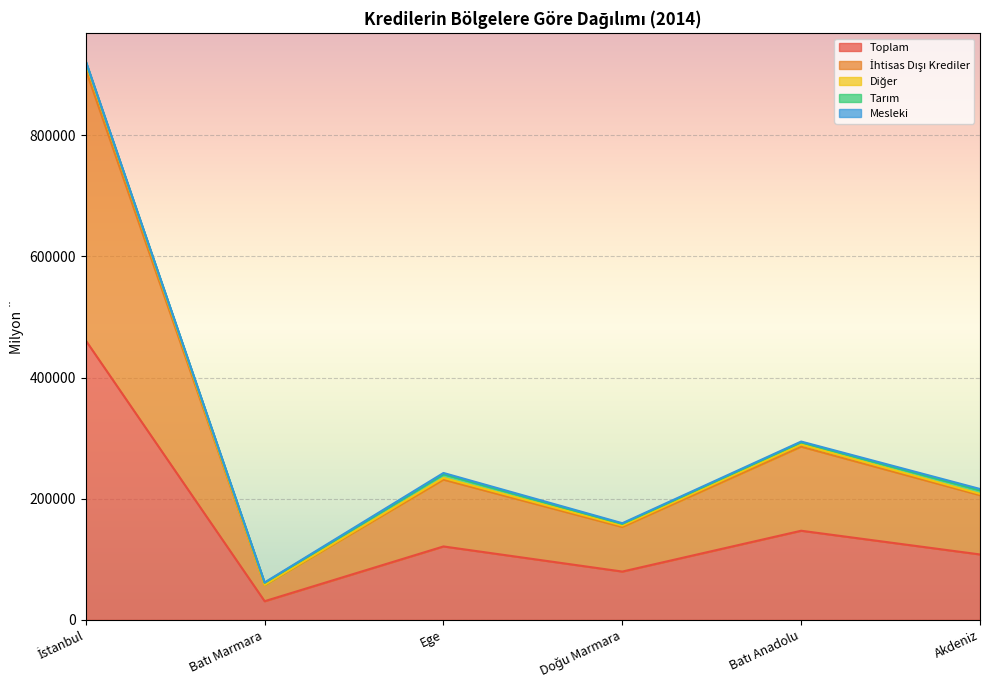

What is the maximum value for Toplam?

461055.6